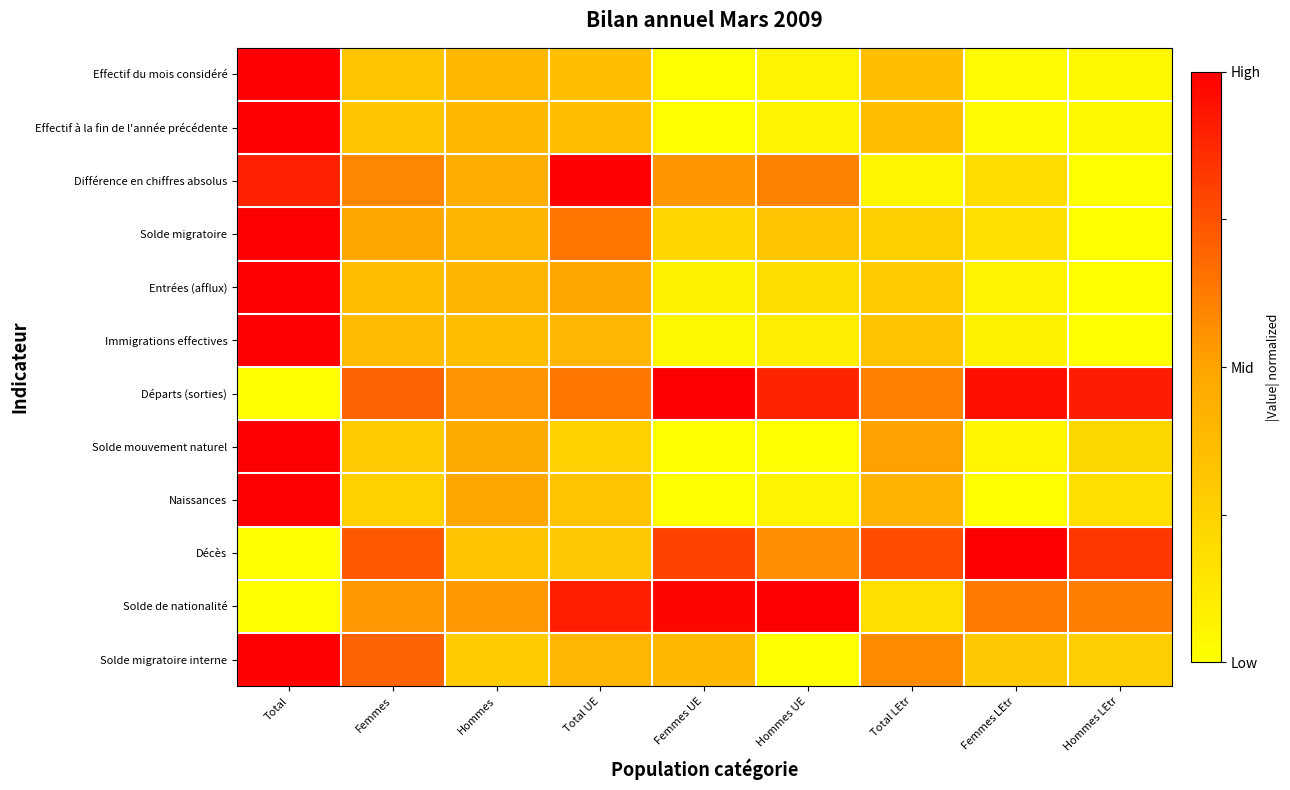

At which category is the sum across all series the highest?

Total